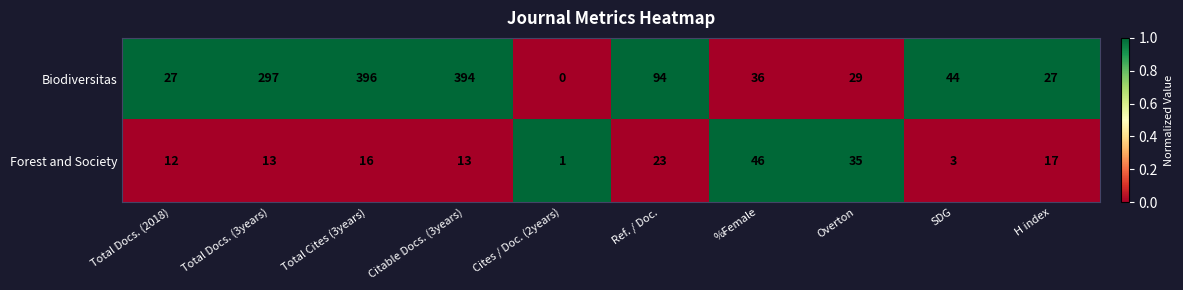

The value of Biodiversitas at H index is 18. True or false?

False